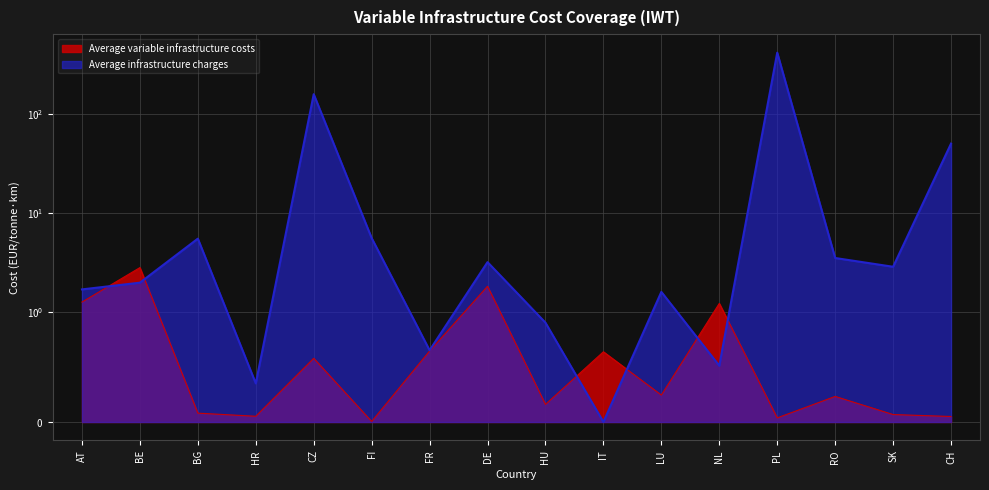

True or false: Average infrastructure charges has a value of 1.7 at AT.

True